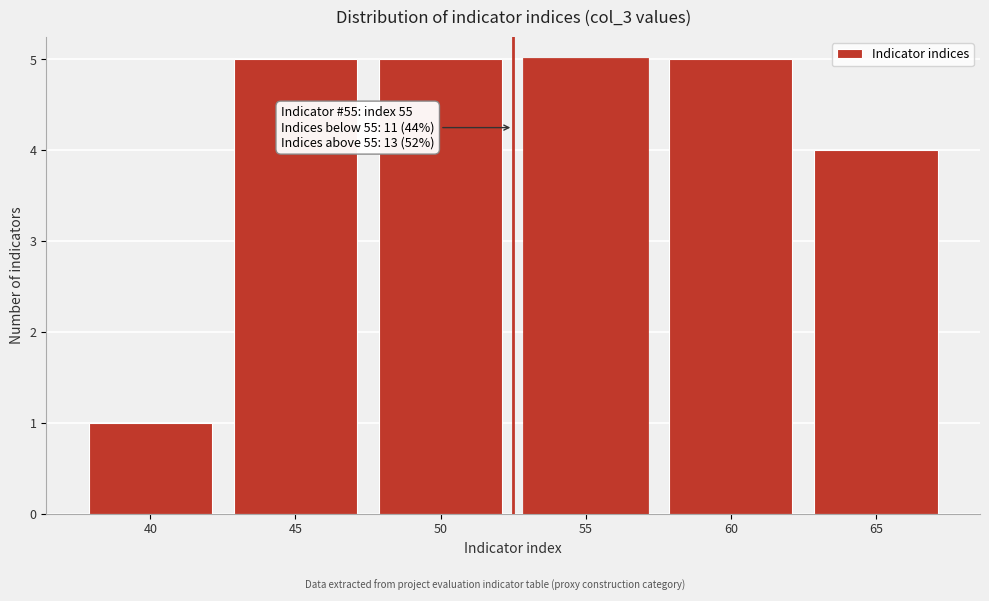

Reading left to right, what are all the values shown in this chart?

40=1	45=5	50=5	55=5	60=5	65=4